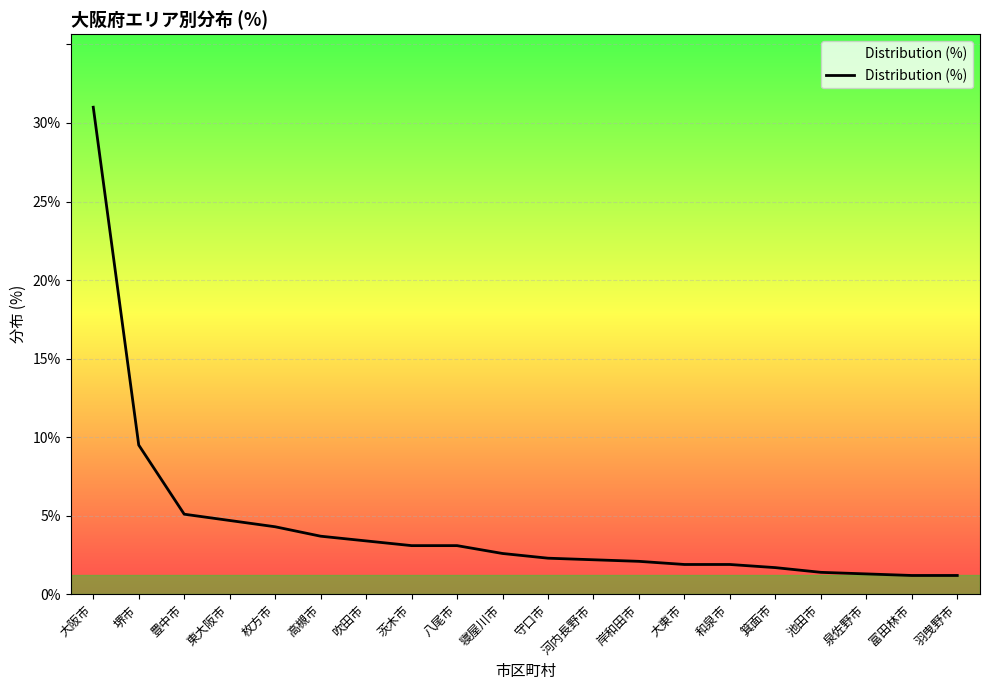

Between 泉佐野市 and 豊中市, which is larger?

豊中市